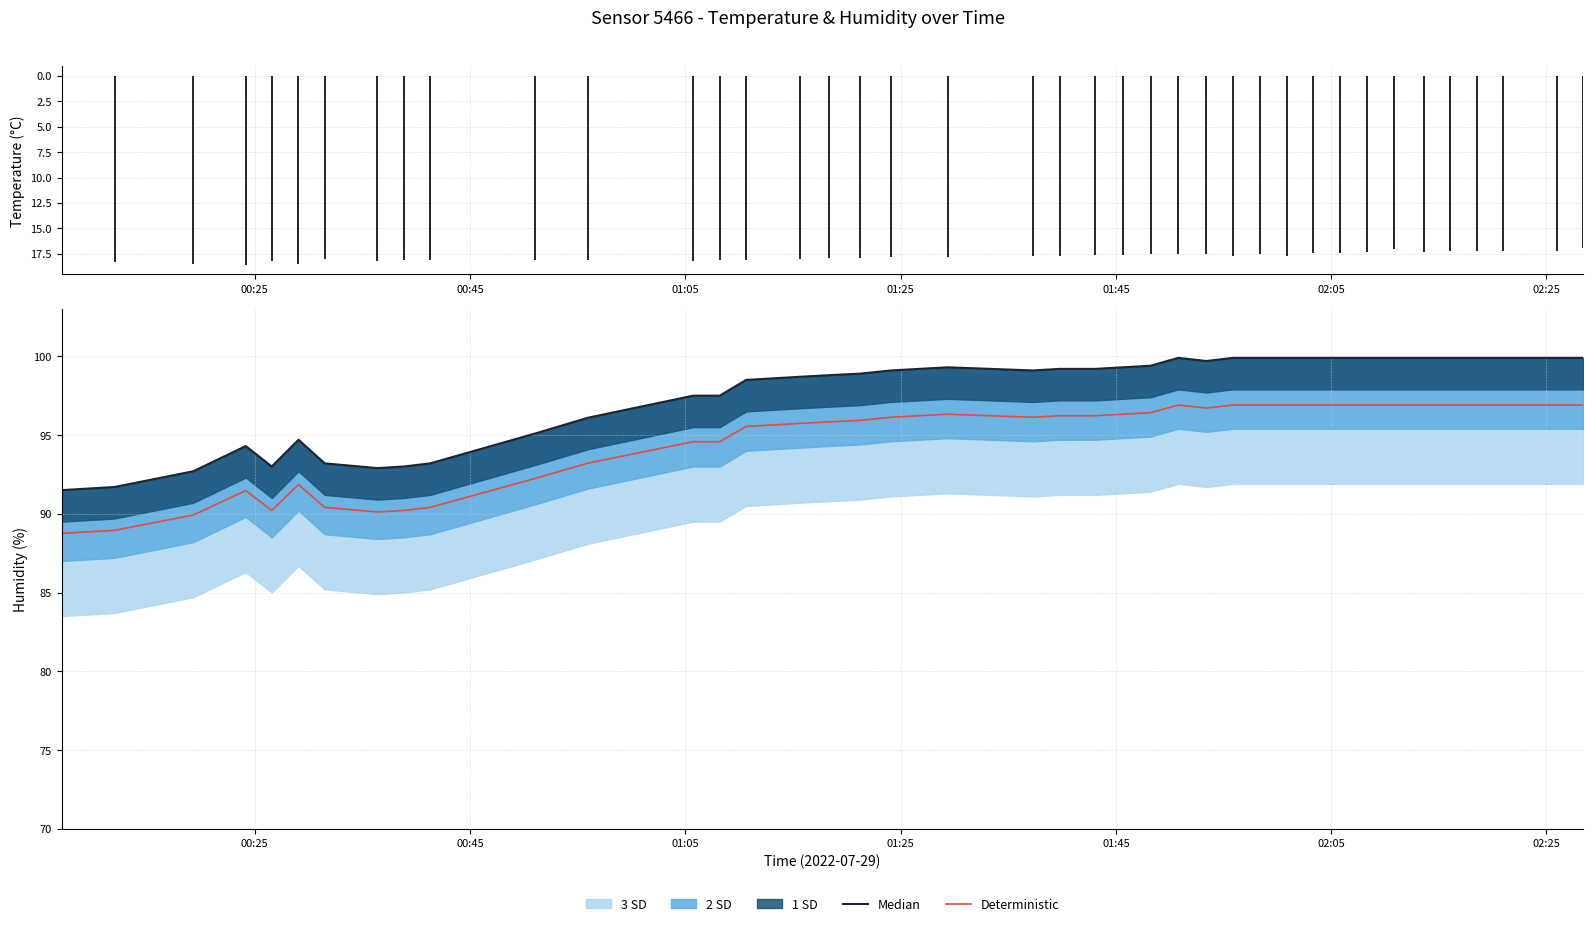

What is the maximum value for Deterministic?

96.9